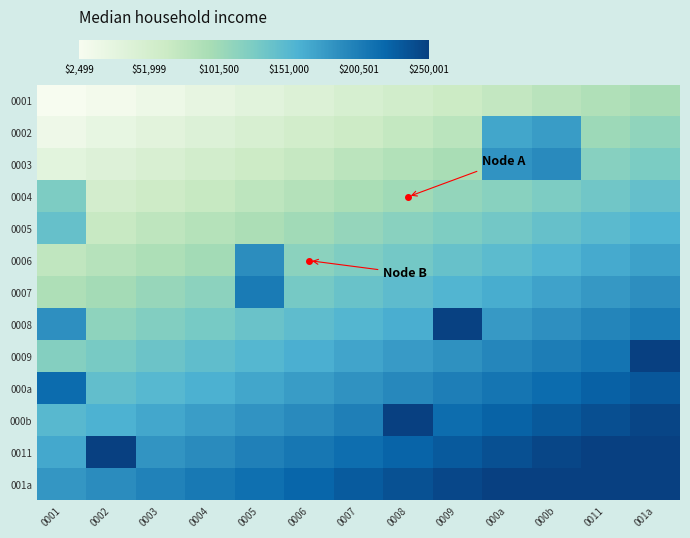

At which category is the sum across all series the highest?

001a